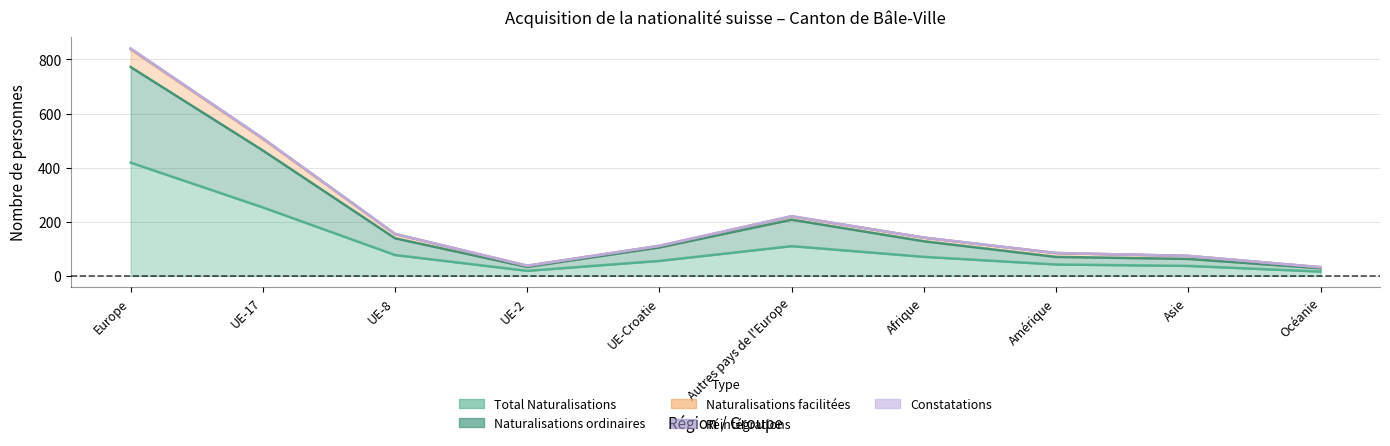

At which category is the sum across all series the highest?

Europe